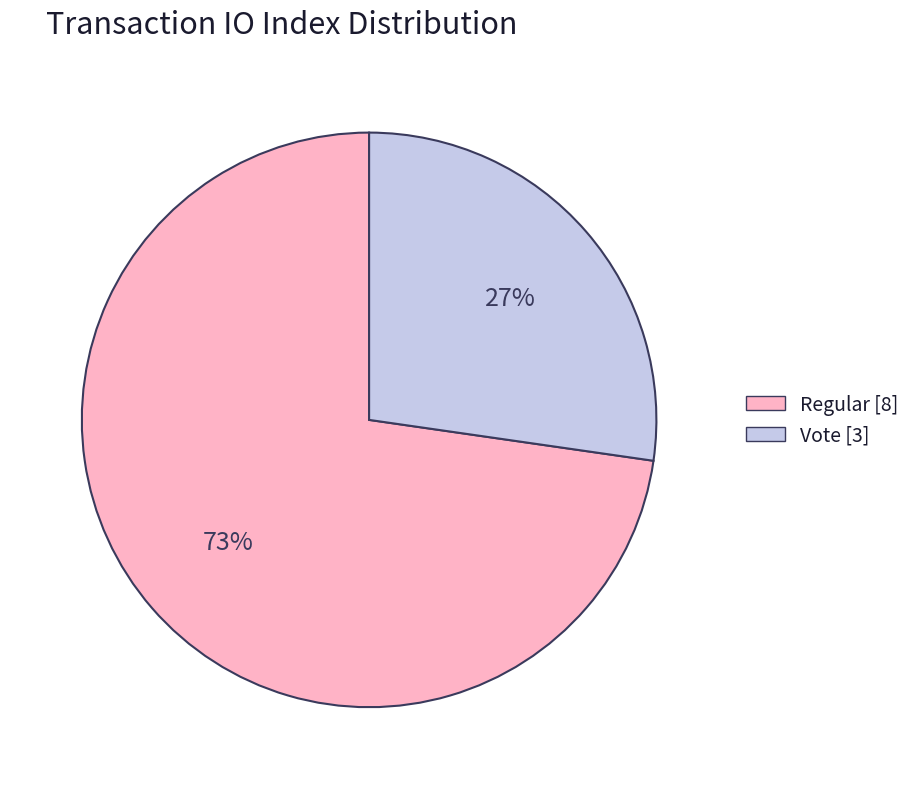

Which has a higher value, Vote [3] or Regular [8]?

Regular [8]